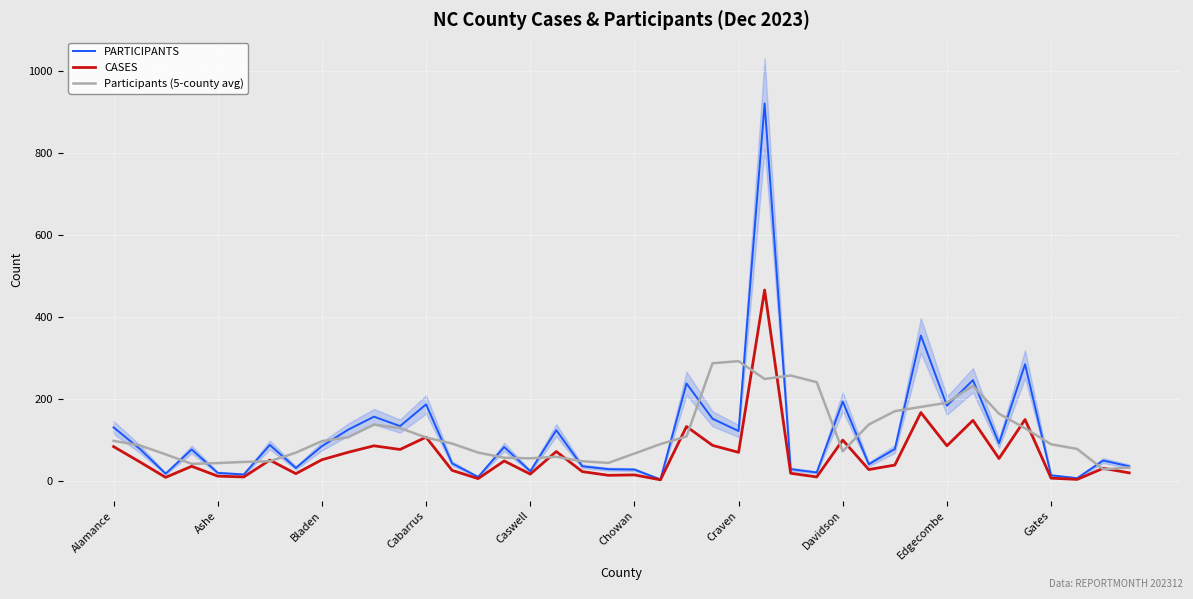

Is it true that CASES equals 160.9 at Cabarrus?

False